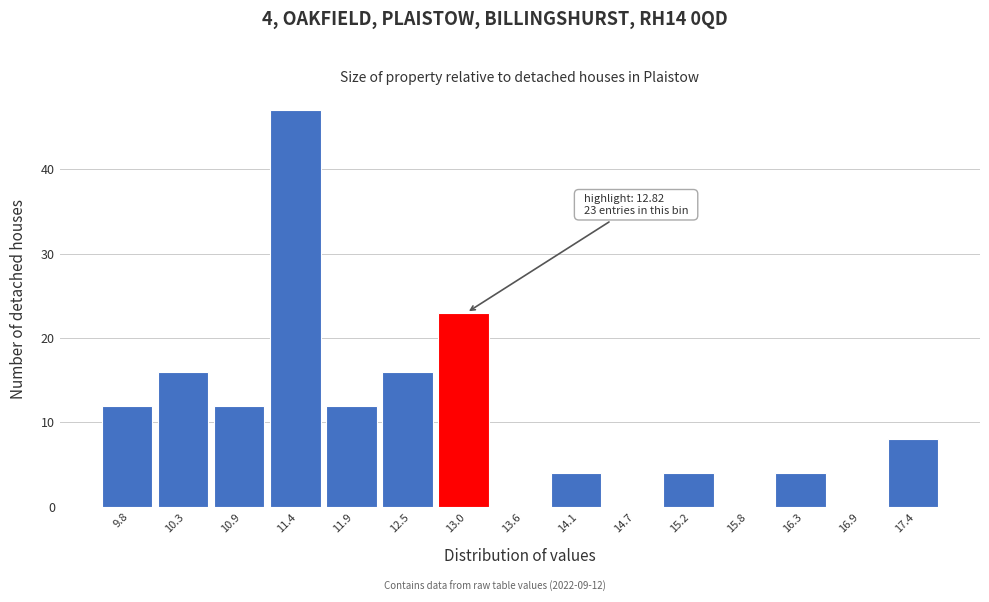

Which range on the x-axis has the tallest bar?

11.1 to 11.7